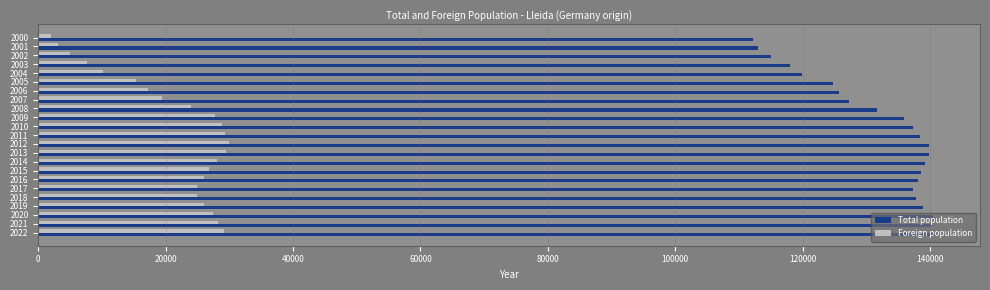

What is the difference between the second highest and minimum values in the Foreign population series?

27417